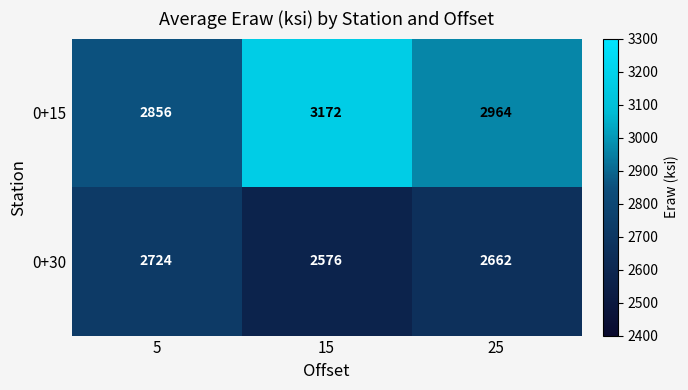

Rank the series by their maximum value, from highest to lowest.

0+15, 0+30